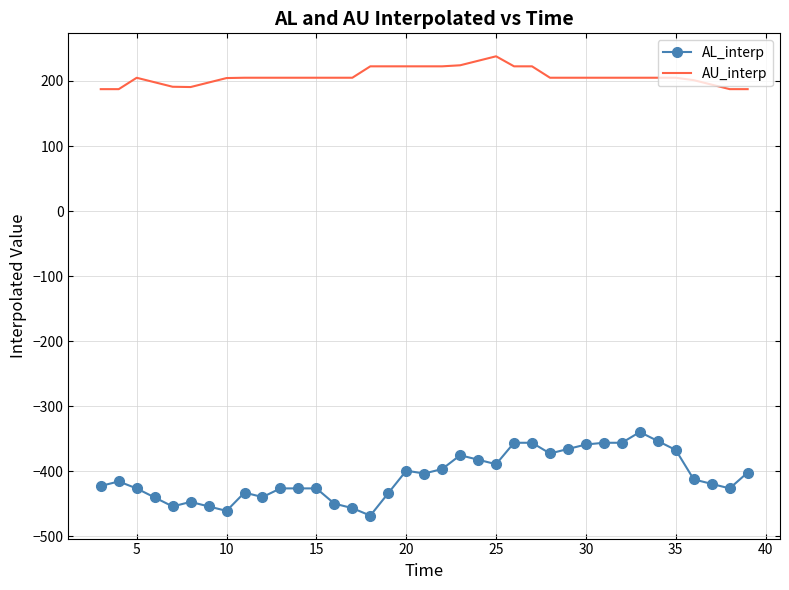

Which series has the widest spread of values?

AL_interp